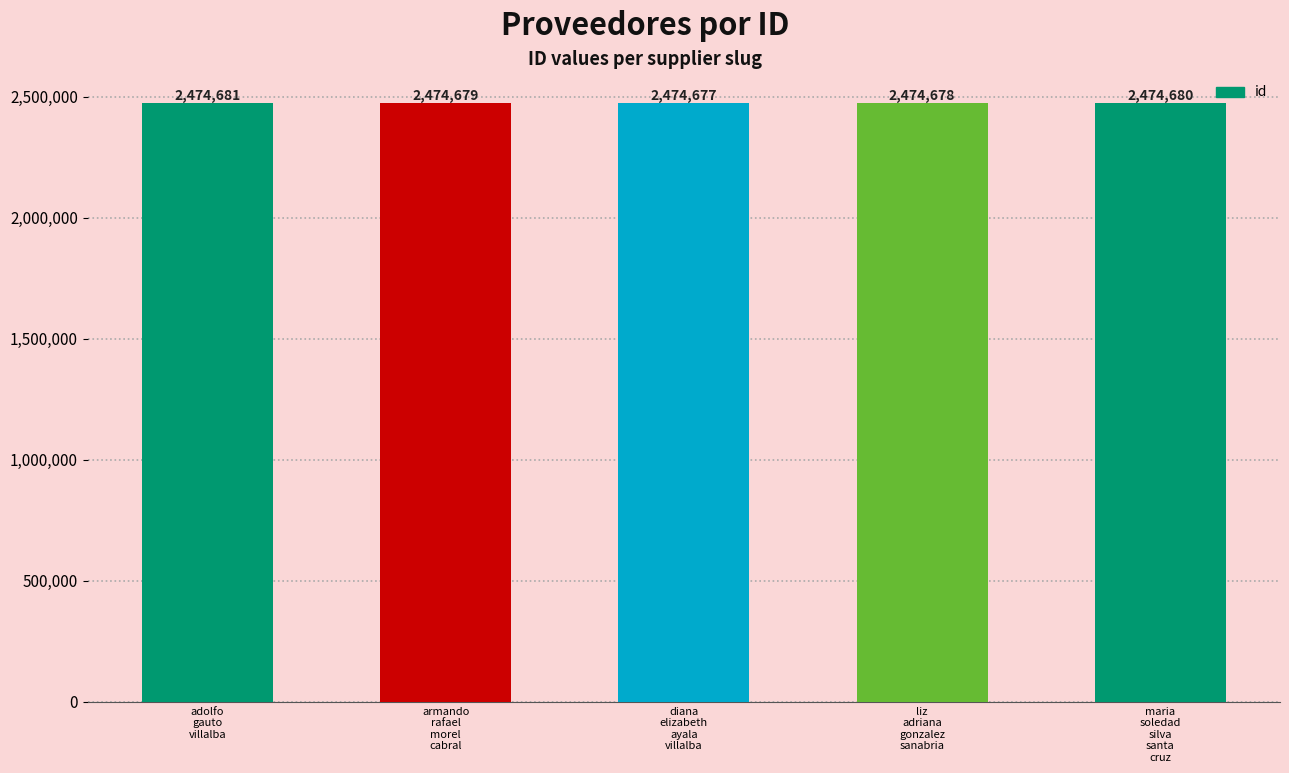

How many data points are less than 2474679?

2